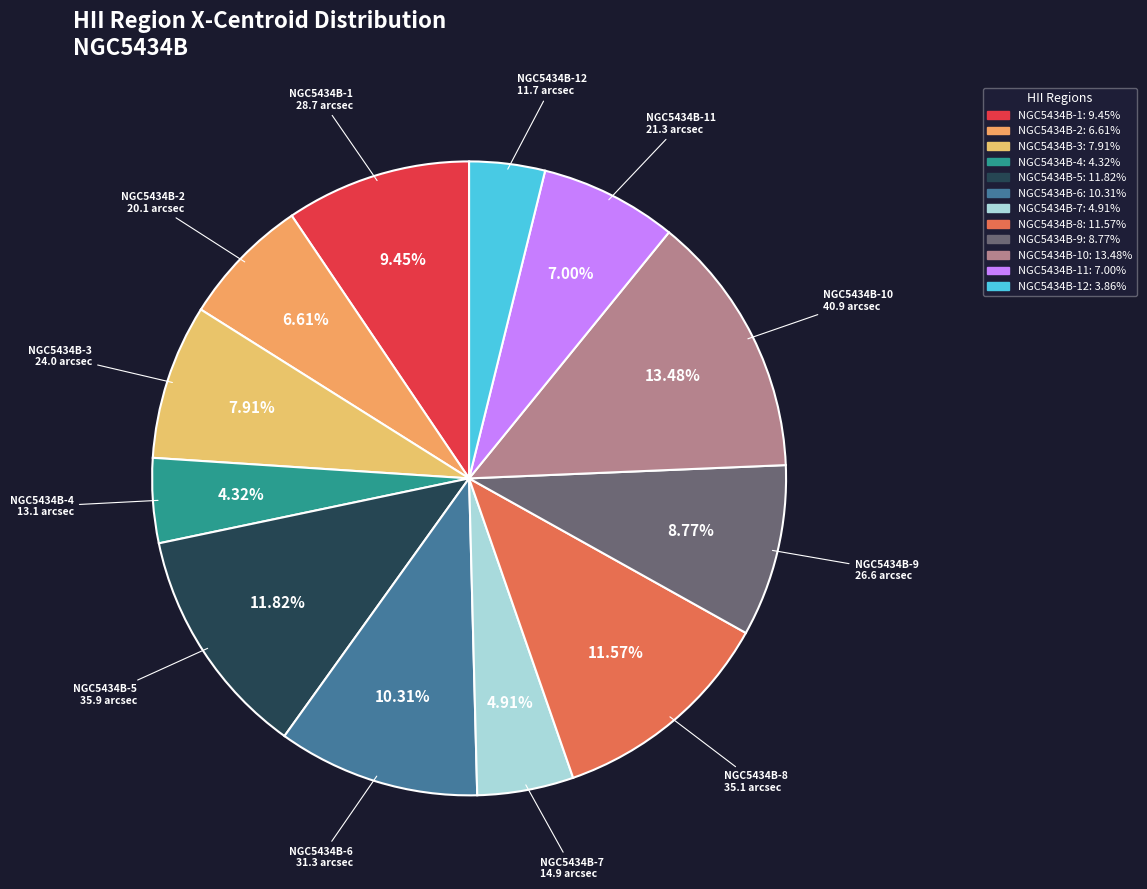

Count the number of slices in the pie.

12